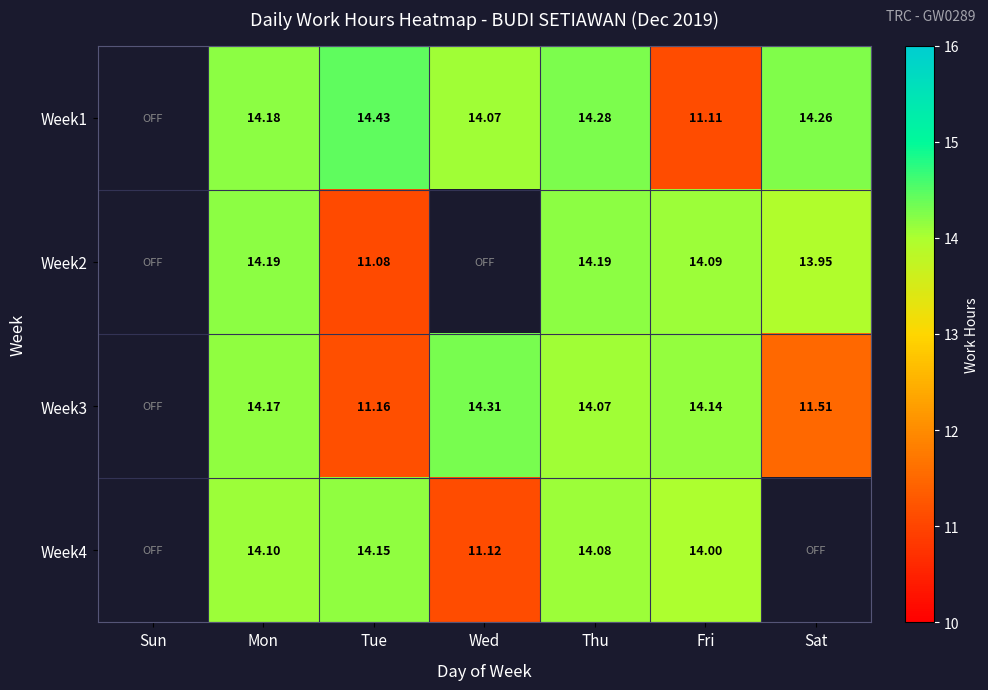

How many values in the Week1 series are below 14?

1